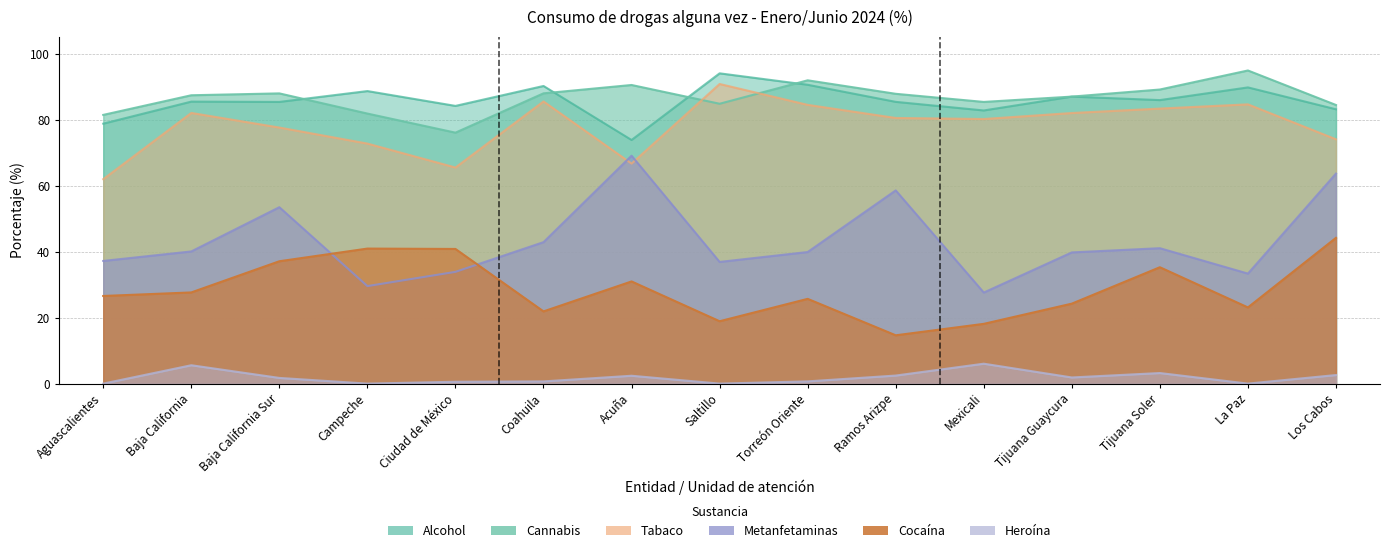

At how many categories does at least one series exceed 79?

15